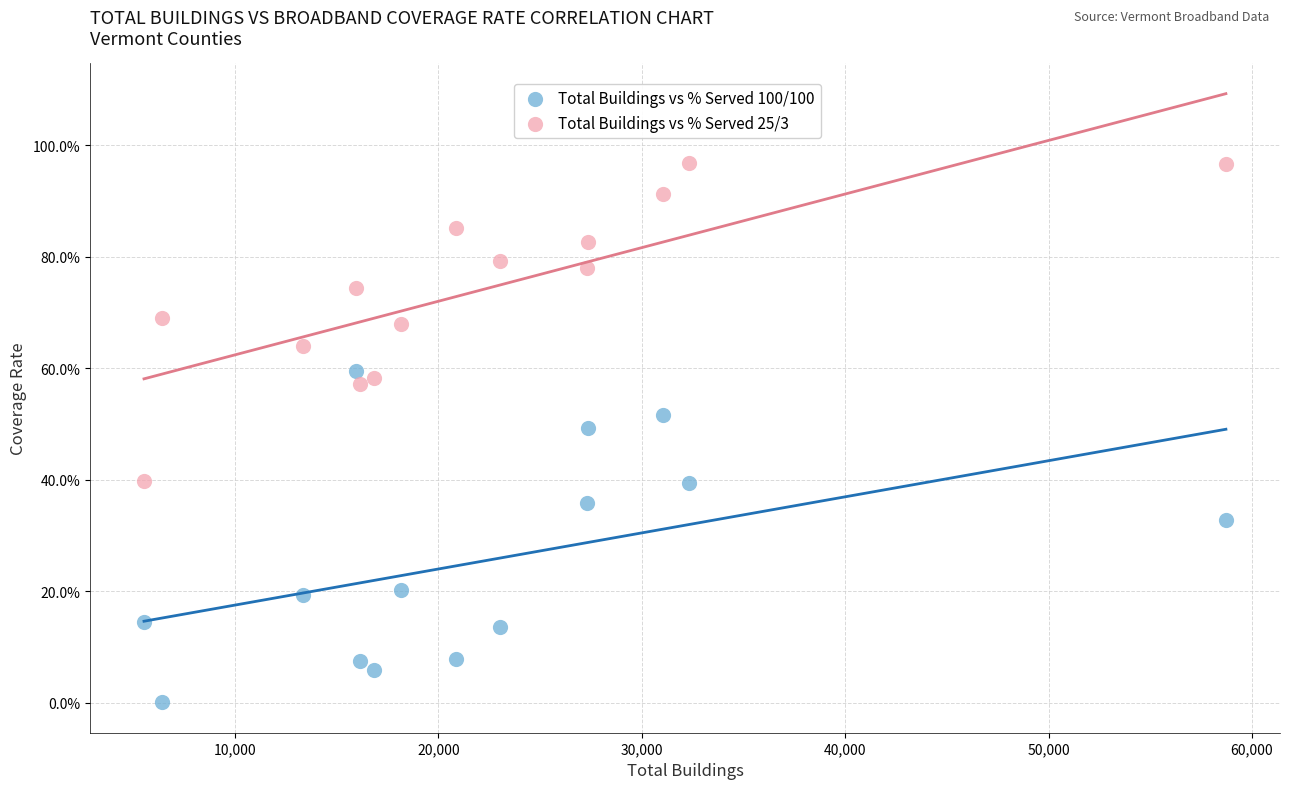

What are all the series names shown in the legend?

Total Buildings vs % Served 100/100, Total Buildings vs % Served 25/3